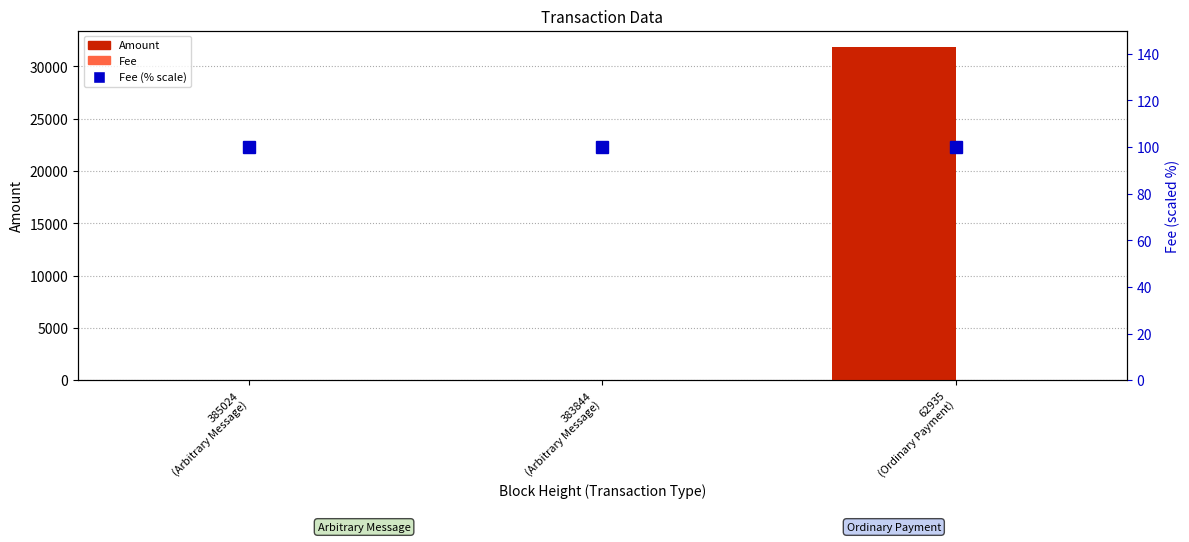

The Amount series shows 0 at 383844
(Arbitrary Message). True or false?

True